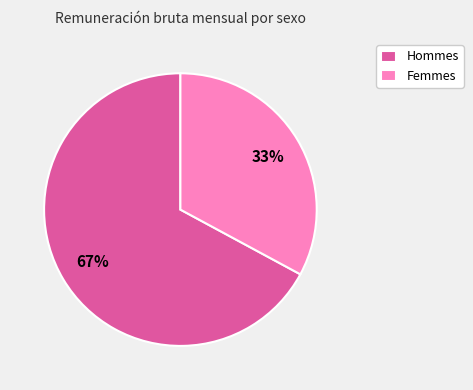

Does Hommes represent more than half of the total?

Yes